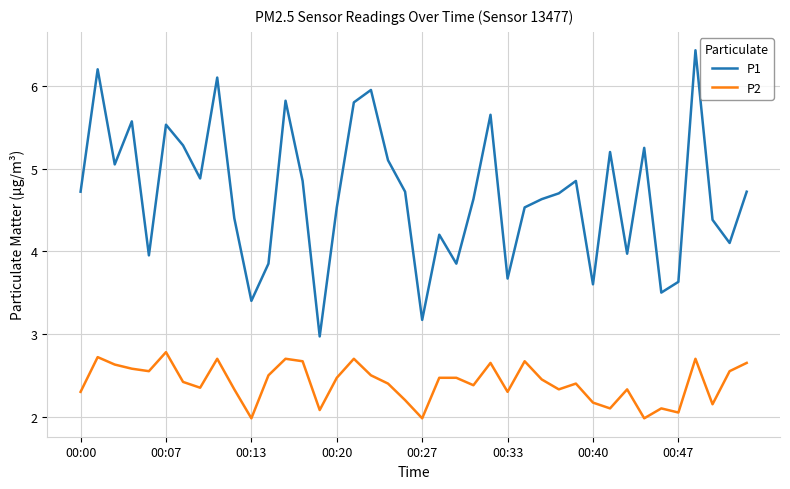

True or false: P1 and P2 intersect in this chart.

False